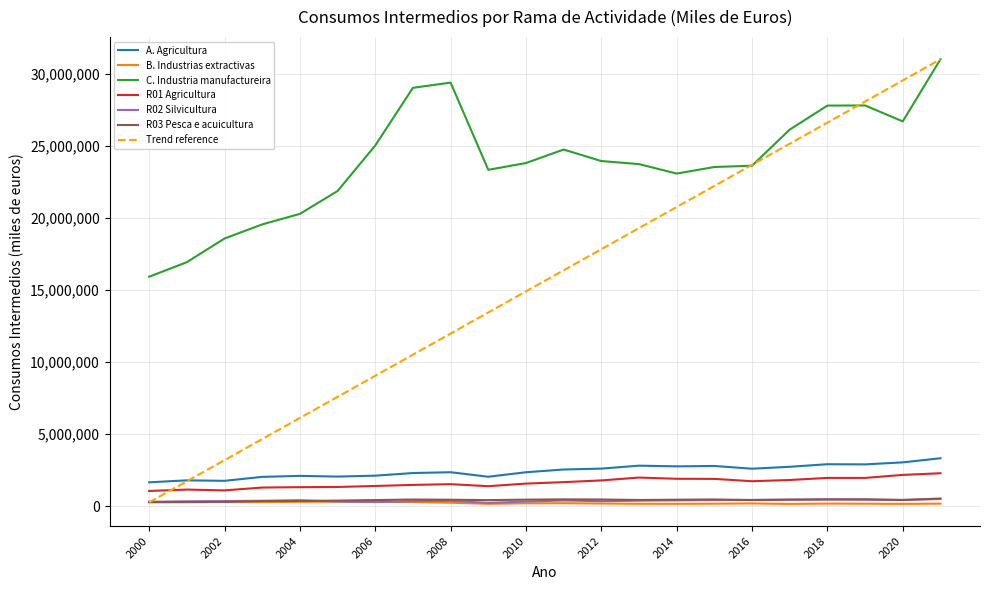

Is the value of C. Industria manufactureira at 2016 greater than the value of R03 Pesca e acuicultura at 2008?

Yes